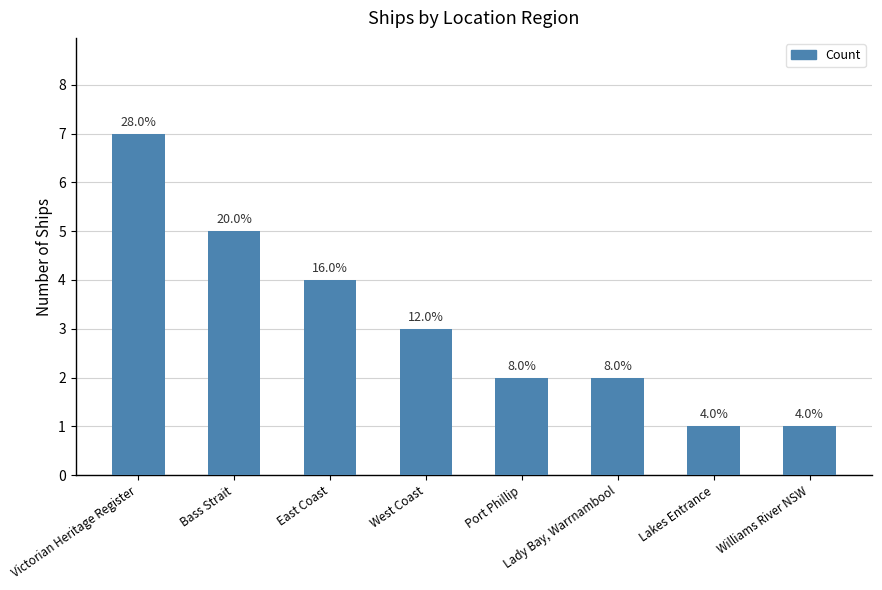

What is the label of the 8th bar from the left?

Williams River NSW